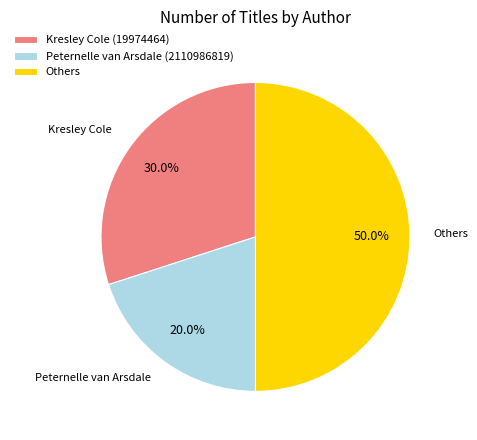

What percentage do Peternelle van Arsdale (2110986819) and Kresley Cole (19974464) together represent?

50.0%